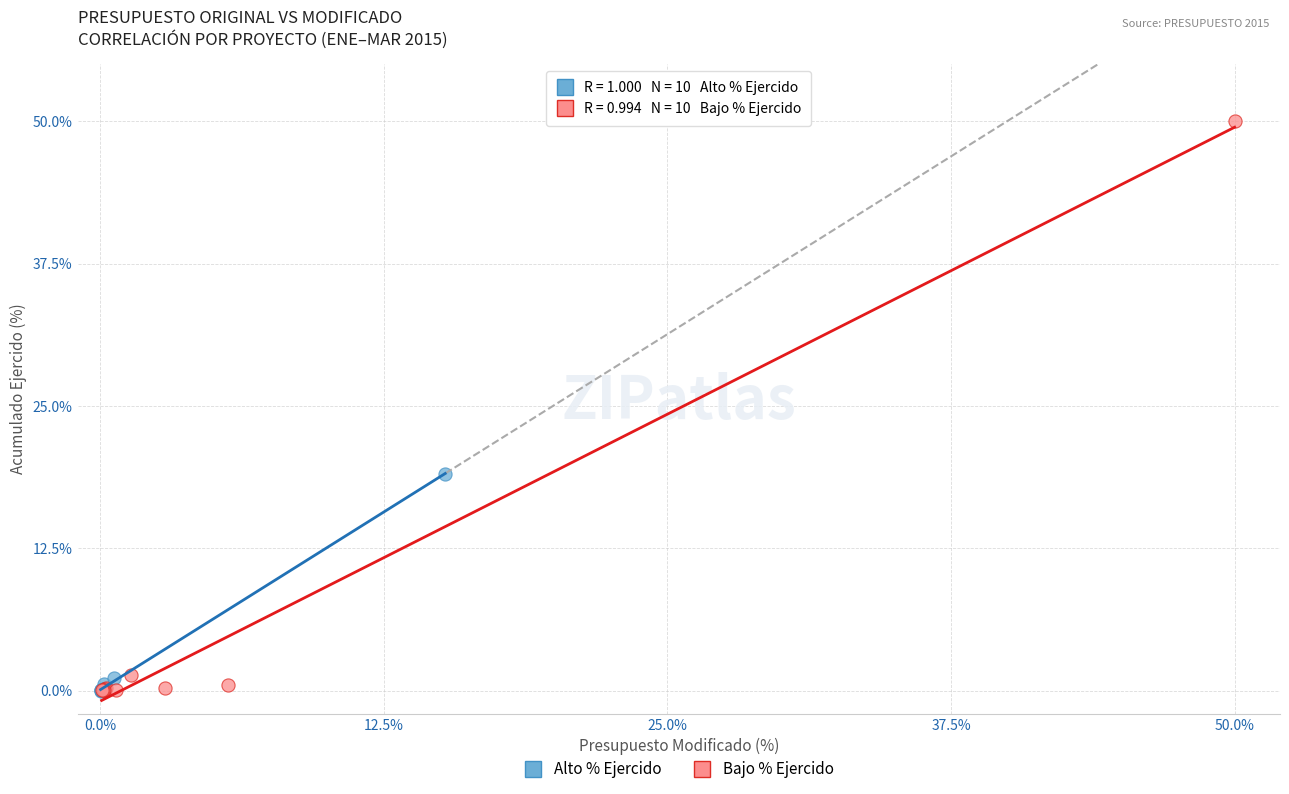

Which series has the largest Y range (max minus min)?

Bajo % Ejercido